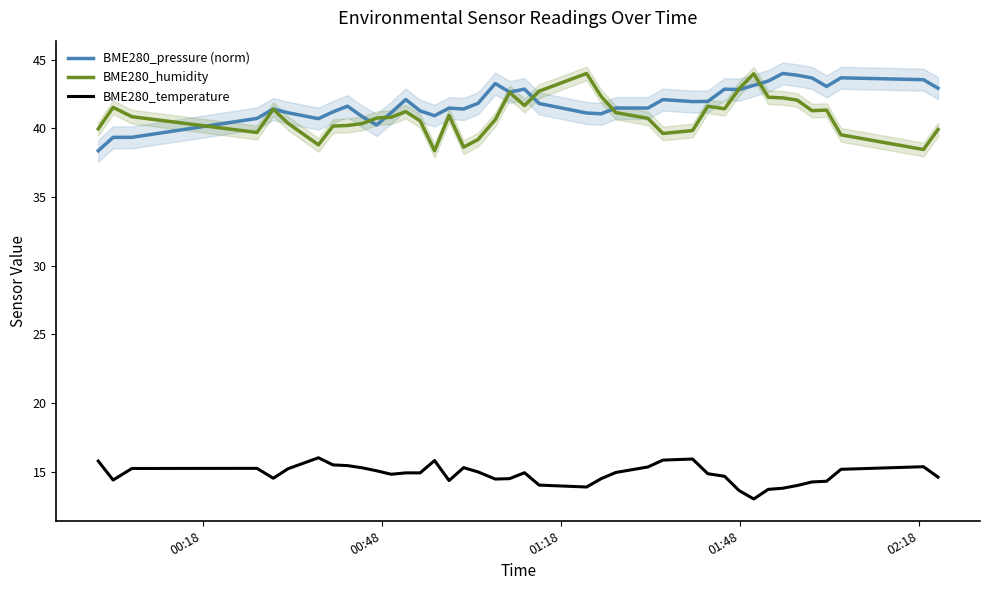

How many data points in BME280_temperature are less than 14?

6